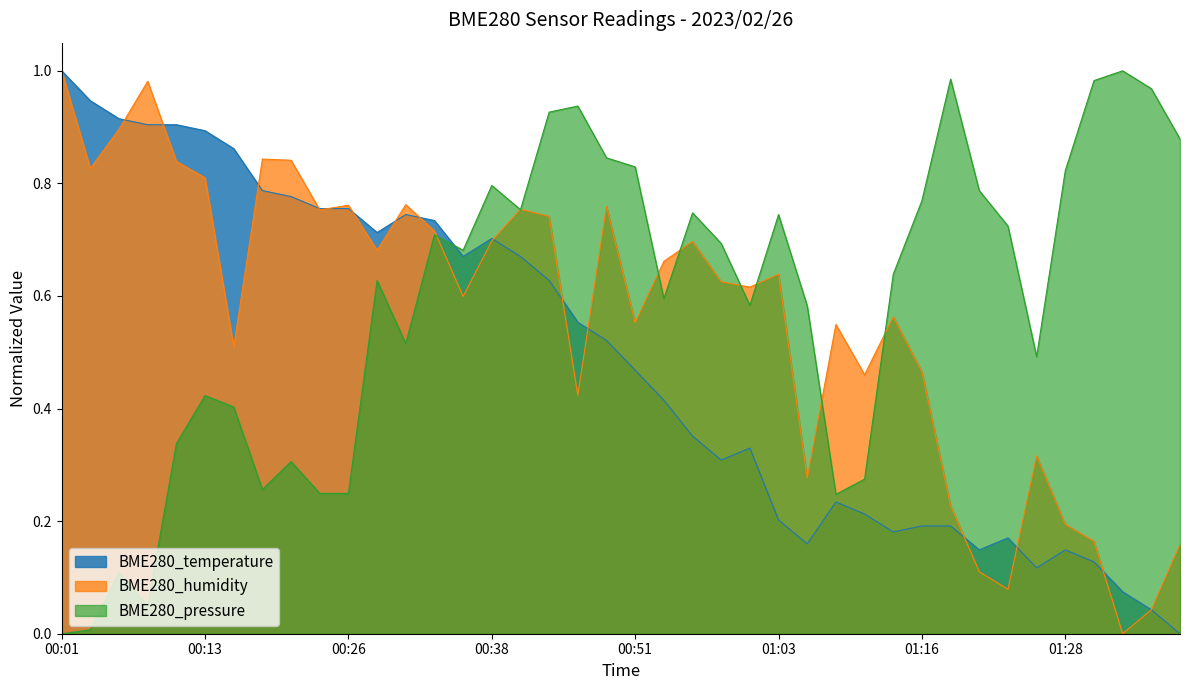

What is the sum of the BME280_humidity values at 00:51 and 00:21?

1.4